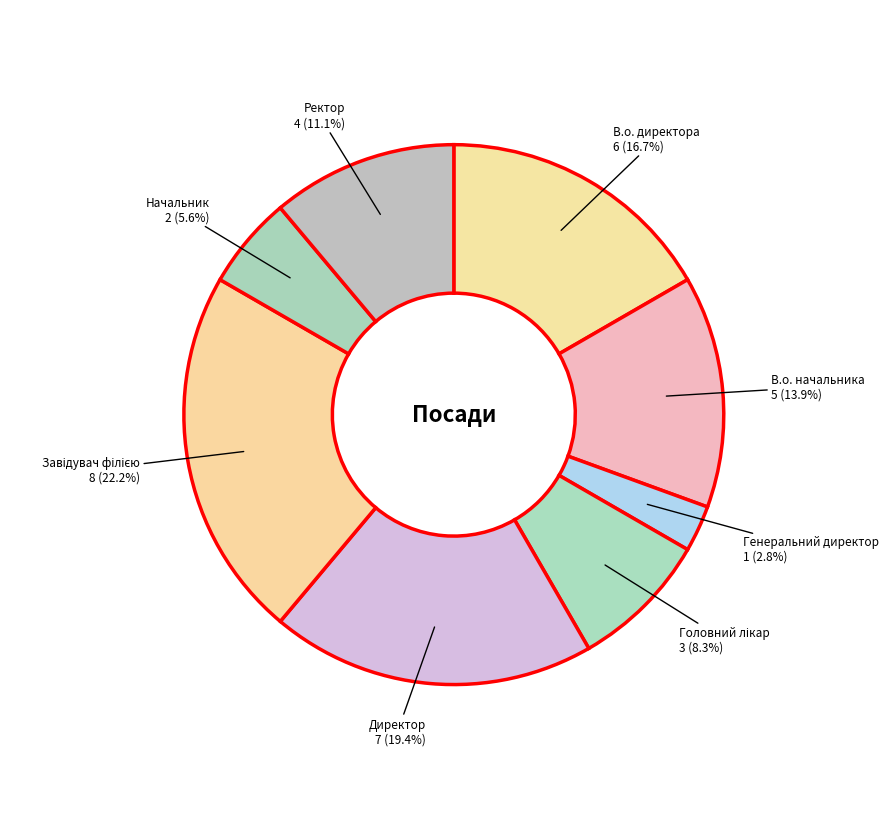

Count the number of slices in the pie.

8